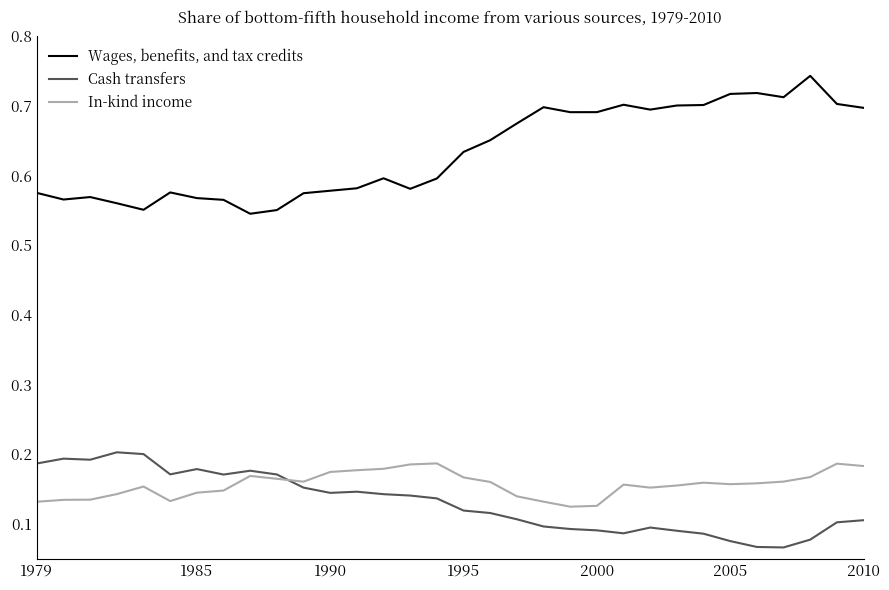

Rank the series by their maximum value, from highest to lowest.

Wages, benefits, and tax credits, Cash transfers, In-kind income